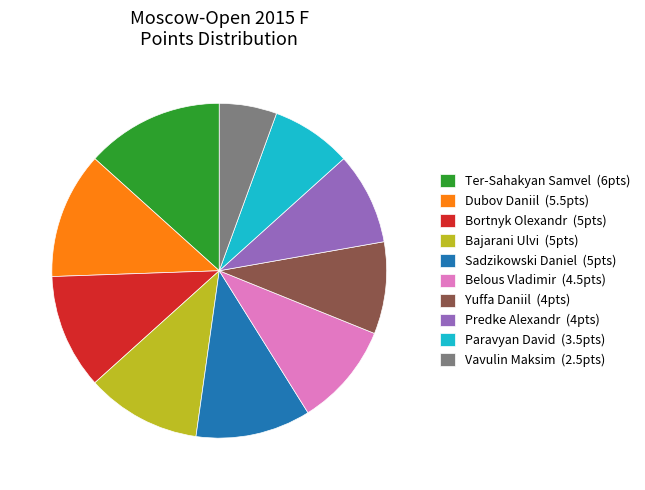

Between Bajarani Ulvi (5pts) and Ter-Sahakyan Samvel (6pts), which is larger?

Ter-Sahakyan Samvel (6pts)